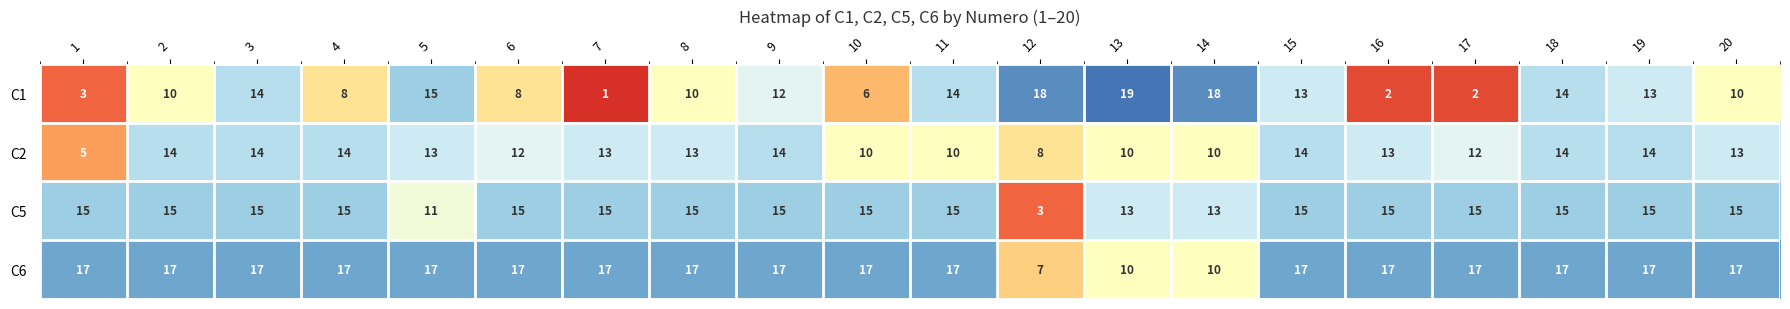

What is the total value across all series at 2?

56